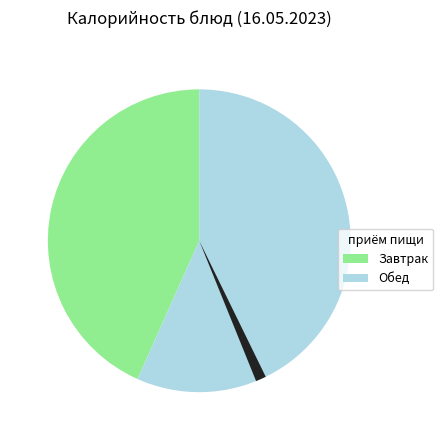

Is there a majority slice in this chart?

Yes